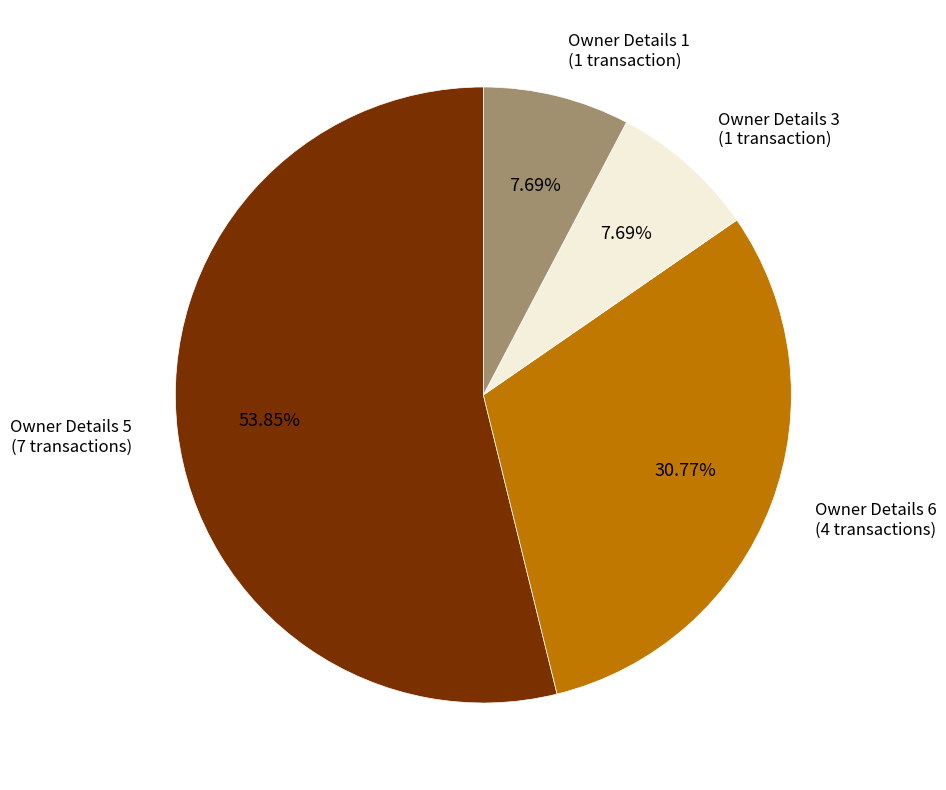

Is there any slice that represents more than half of the pie?

Yes